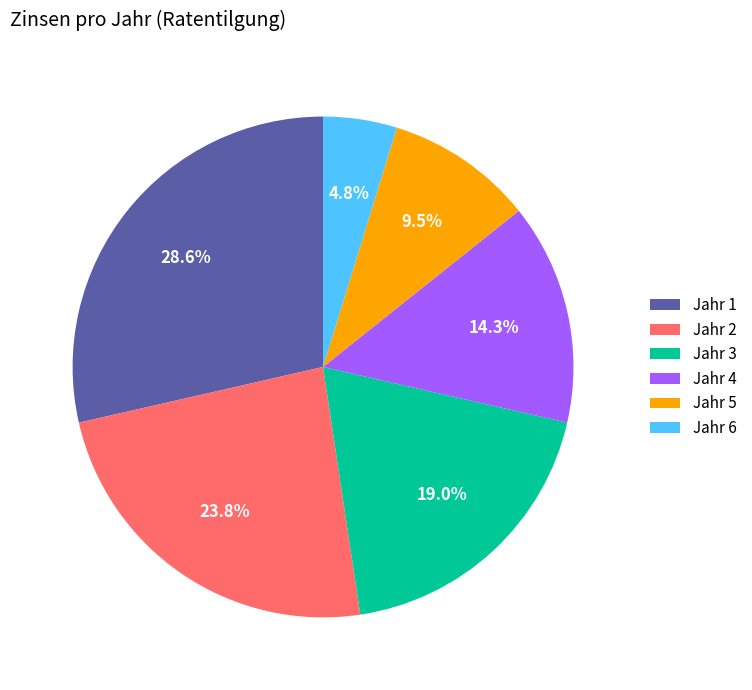

How many slices are in this pie chart?

6